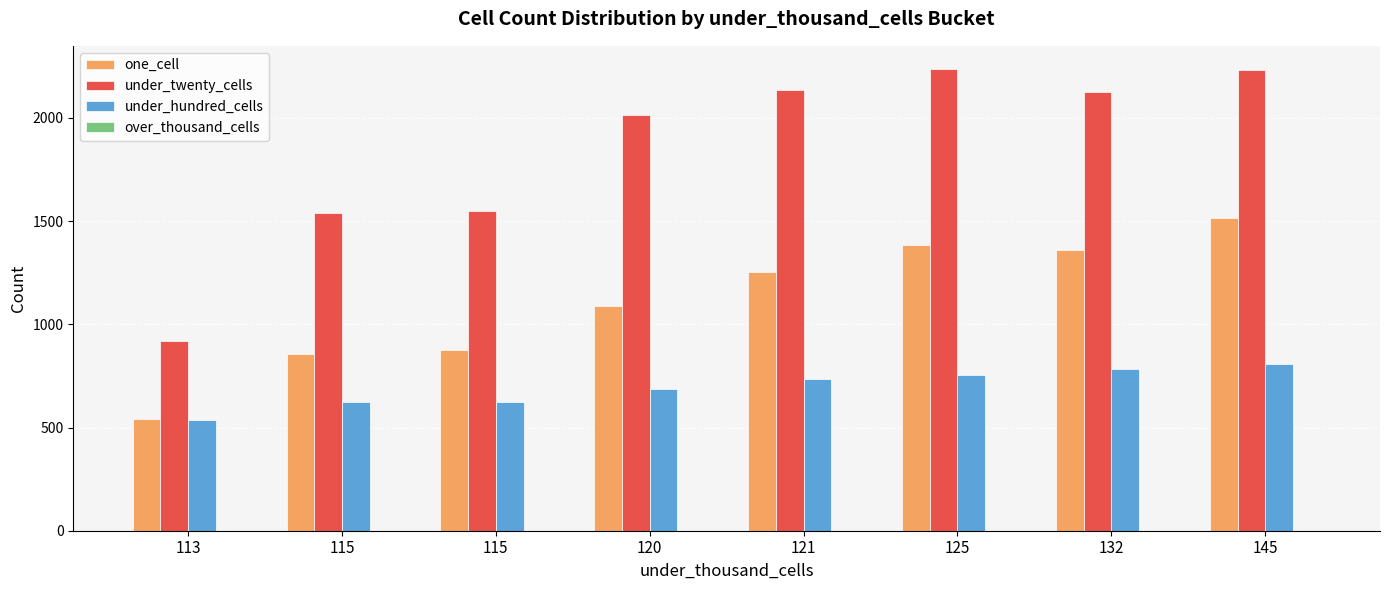

Reading right to left, extract all data points from this chart.

one_cell: 1513	1362	1382	1253	1088	874	855	539
under_twenty_cells: 2234	2124	2237	2134	2015	1550	1538	920
under_hundred_cells: 809	783	754	733	688	624	624	536
over_thousand_cells: 0	0	0	0	0	0	0	0